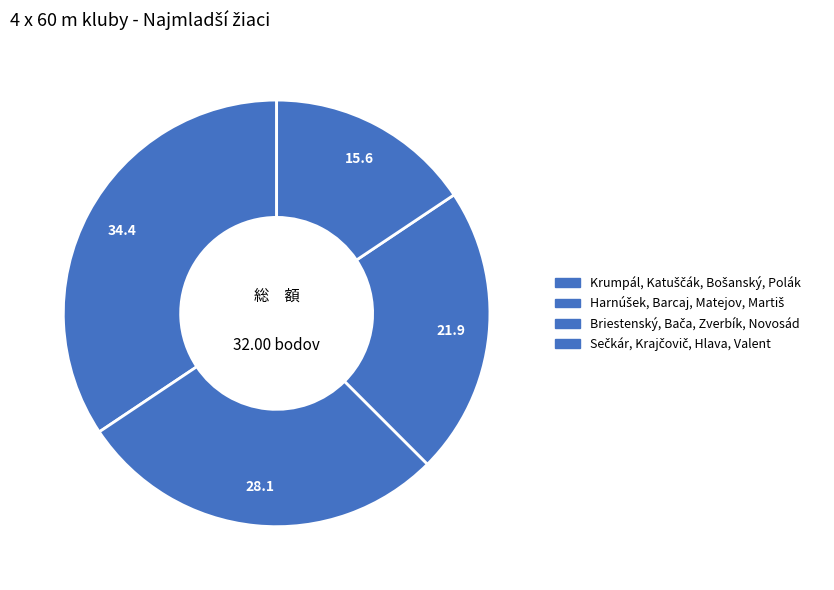

Which has a higher value, Sečkár, Krajčovič, Hlava, Valent or Briestenský, Bača, Zverbík, Novosád?

Briestenský, Bača, Zverbík, Novosád